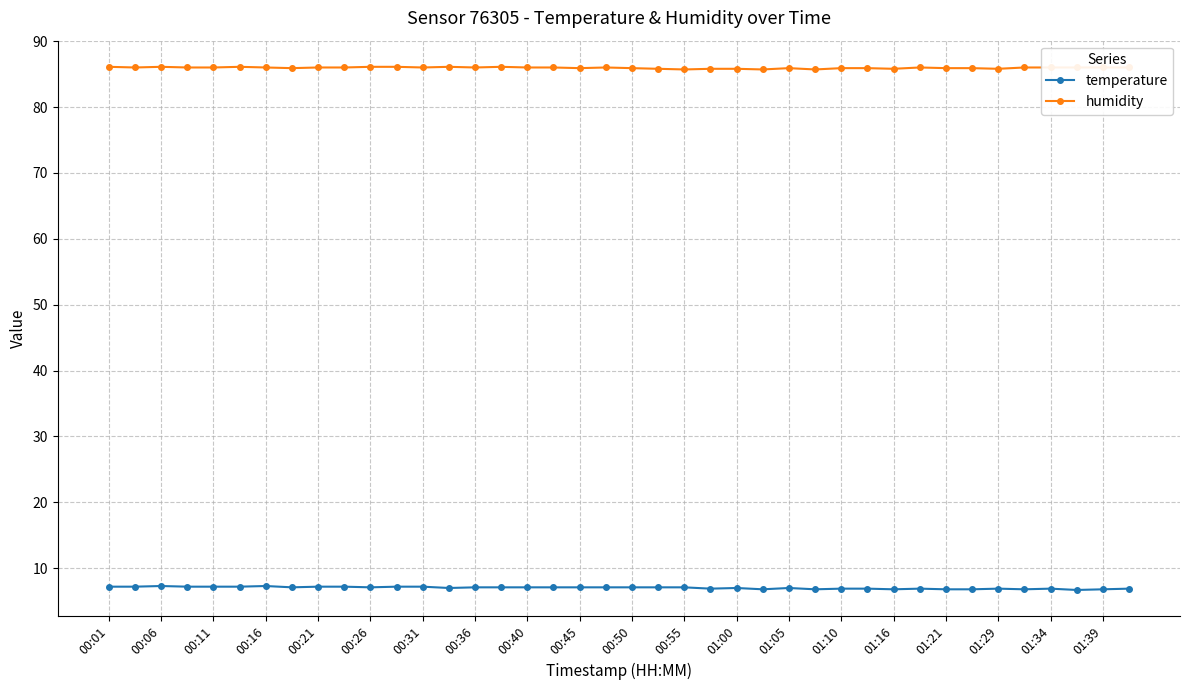

Is this an area chart (filled region under the line)?

No